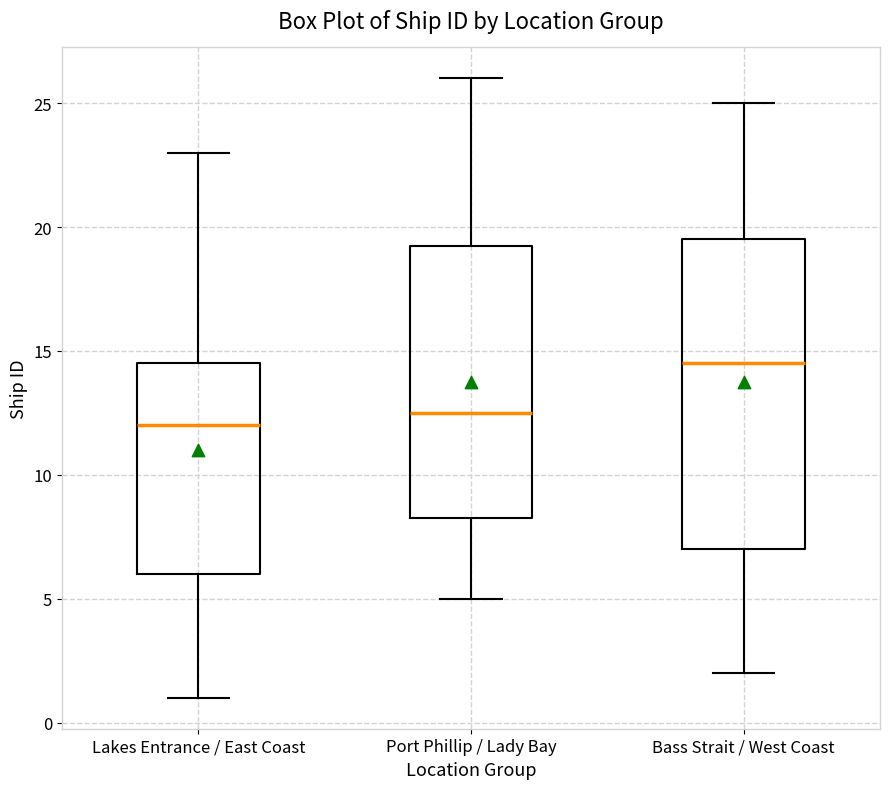

Which box has the highest median line?

Bass Strait / West Coast